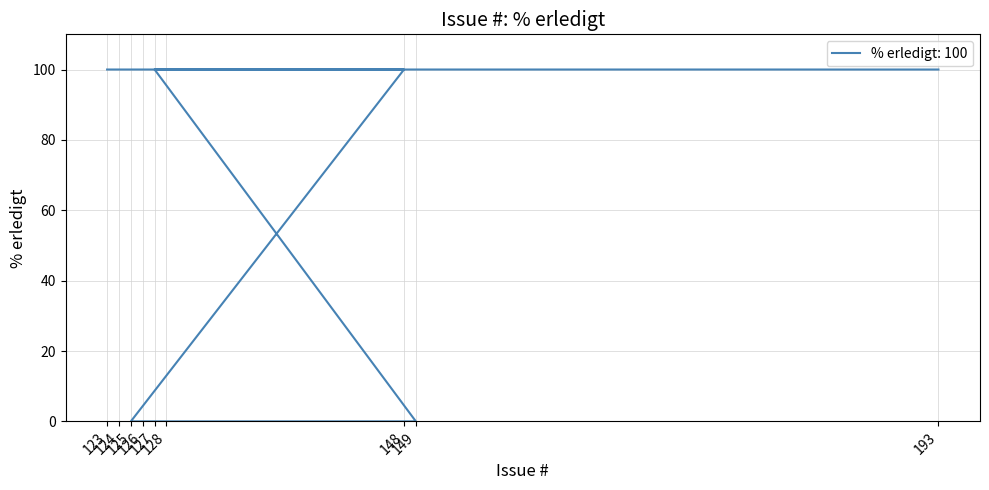

How many distinct data groups are displayed?

1